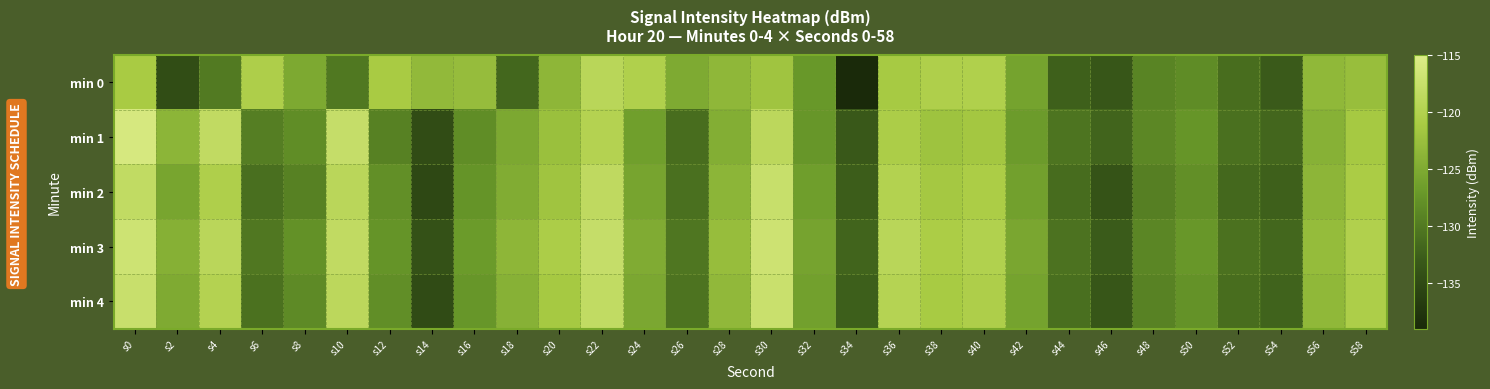

Count the number of data series in this chart.

5